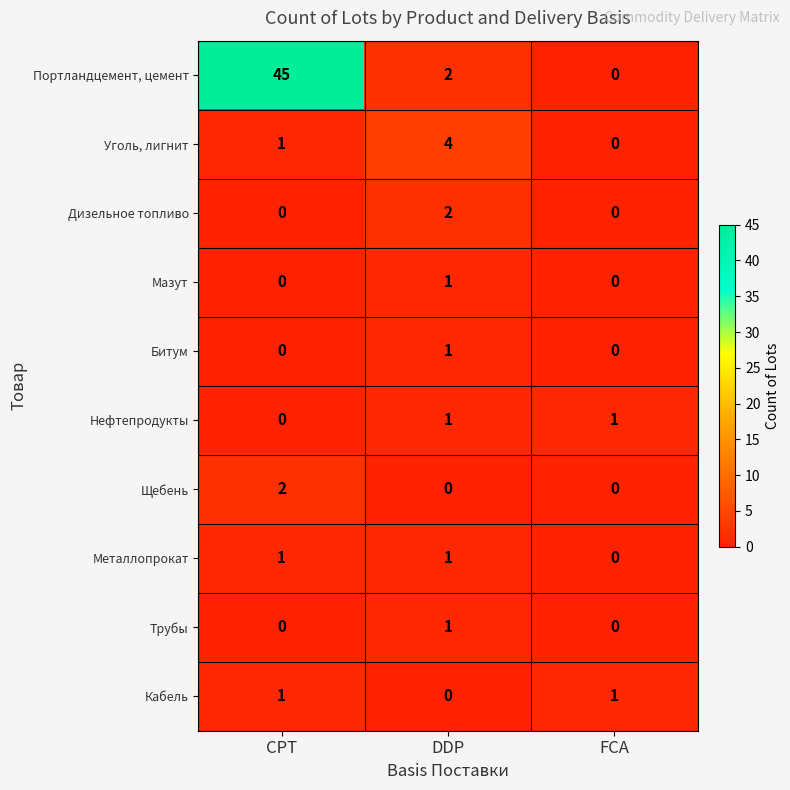

True or false: Дизельное топливо has a value of 0 at CPT.

True